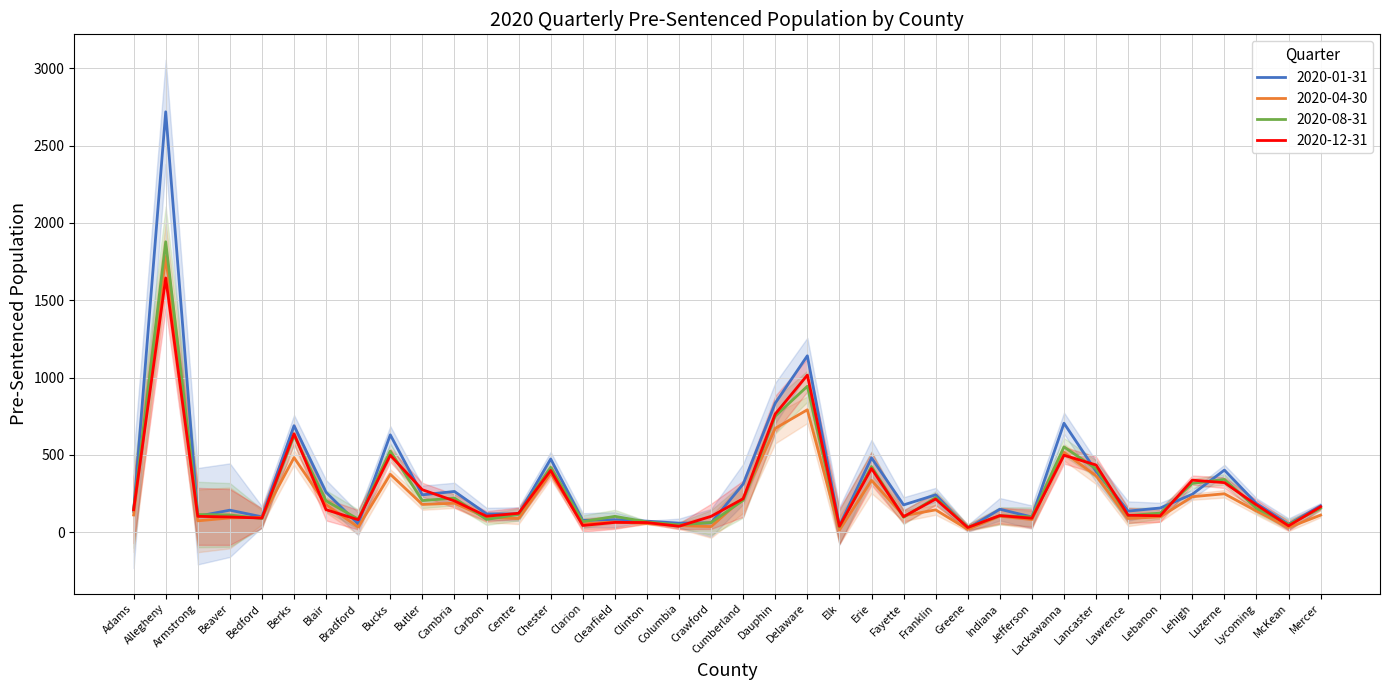

How many values in the 2020-12-31 series exceed 146?

17